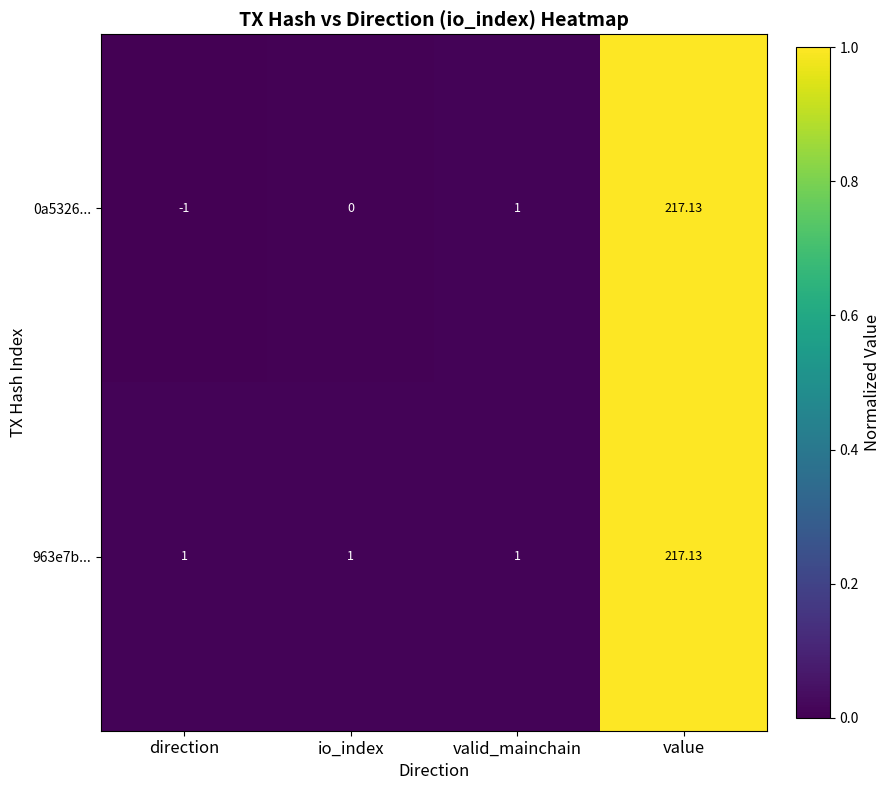

At which category is the sum across all series the highest?

value